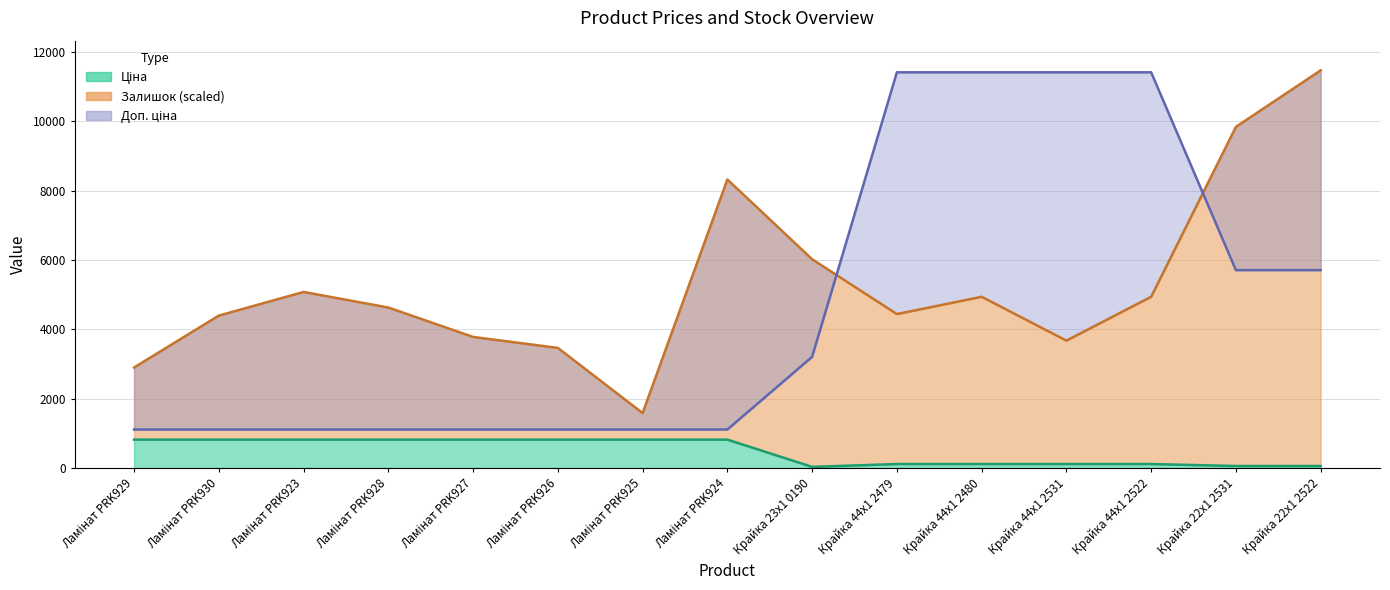

Where is the first local minimum for Ціна?

Крайка 23x1 0190